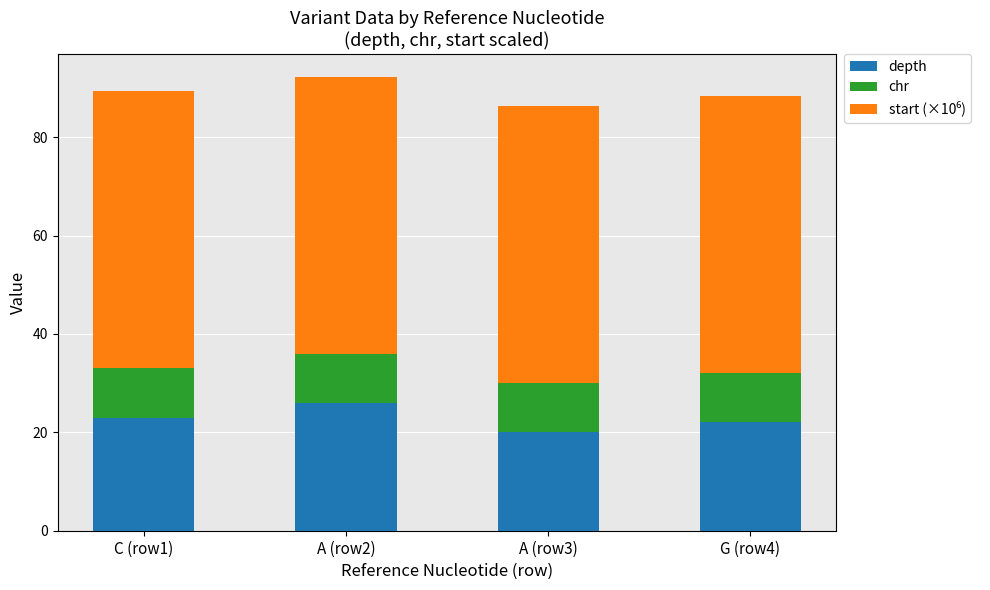

What is the difference between the depth values at C (row1) and A (row3)?

3.0